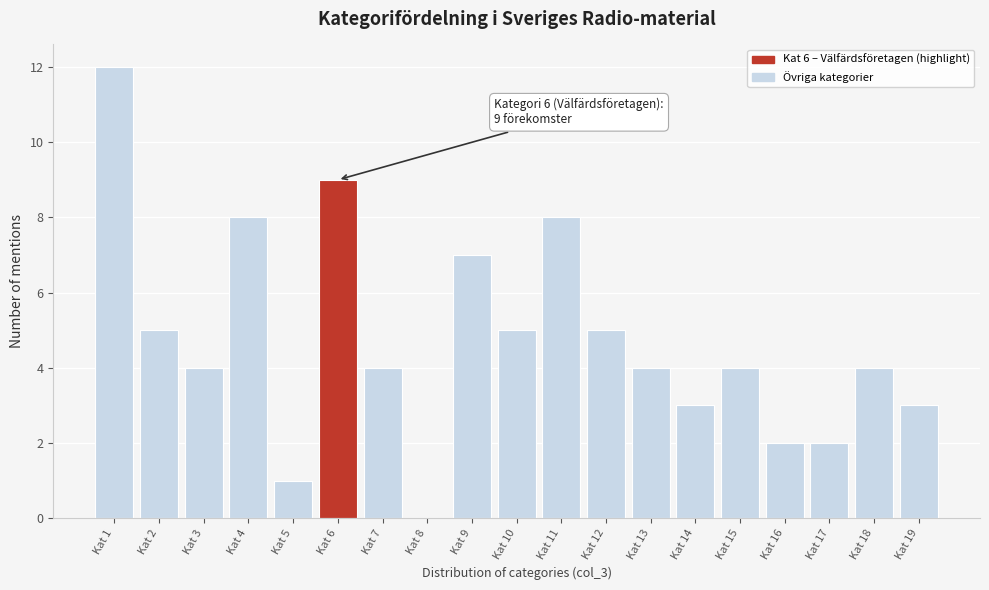

Reading left to right, transcribe all the data shown in this chart.

Kat 1=12	Kat 2=5	Kat 3=4	Kat 4=8	Kat 5=1	Kat 6=9	Kat 7=4	Kat 8=0	Kat 9=7	Kat 10=5	Kat 11=8	Kat 12=5	Kat 13=4	Kat 14=3	Kat 15=4	Kat 16=2	Kat 17=2	Kat 18=4	Kat 19=3